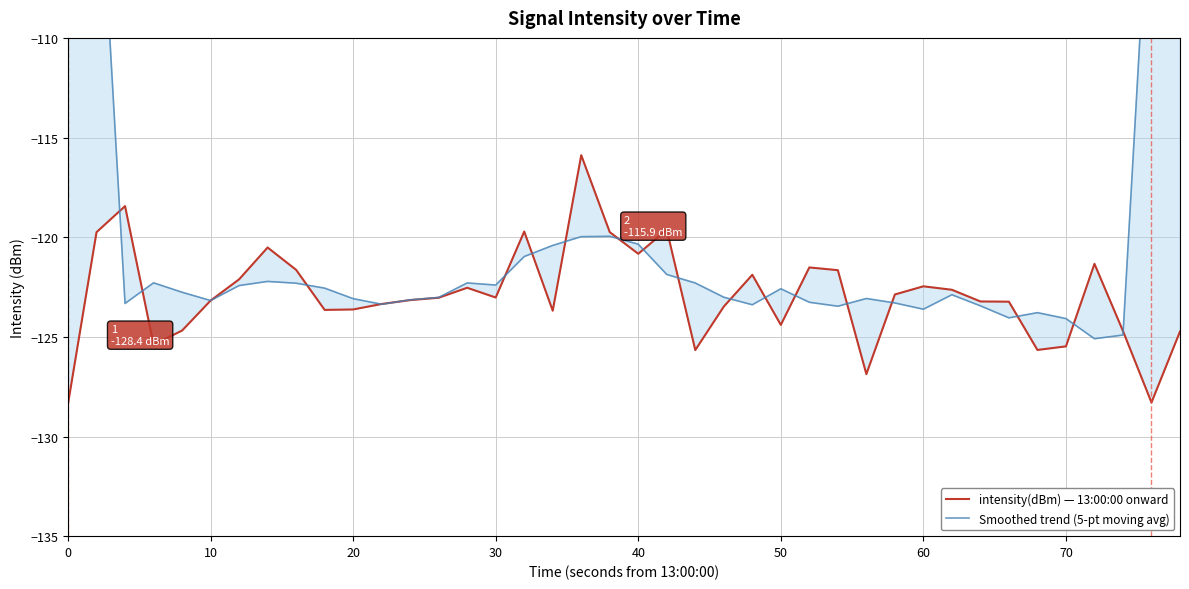

What is the sum of all intensity(dBm) — 13:00:00 onward values?

-4916.1